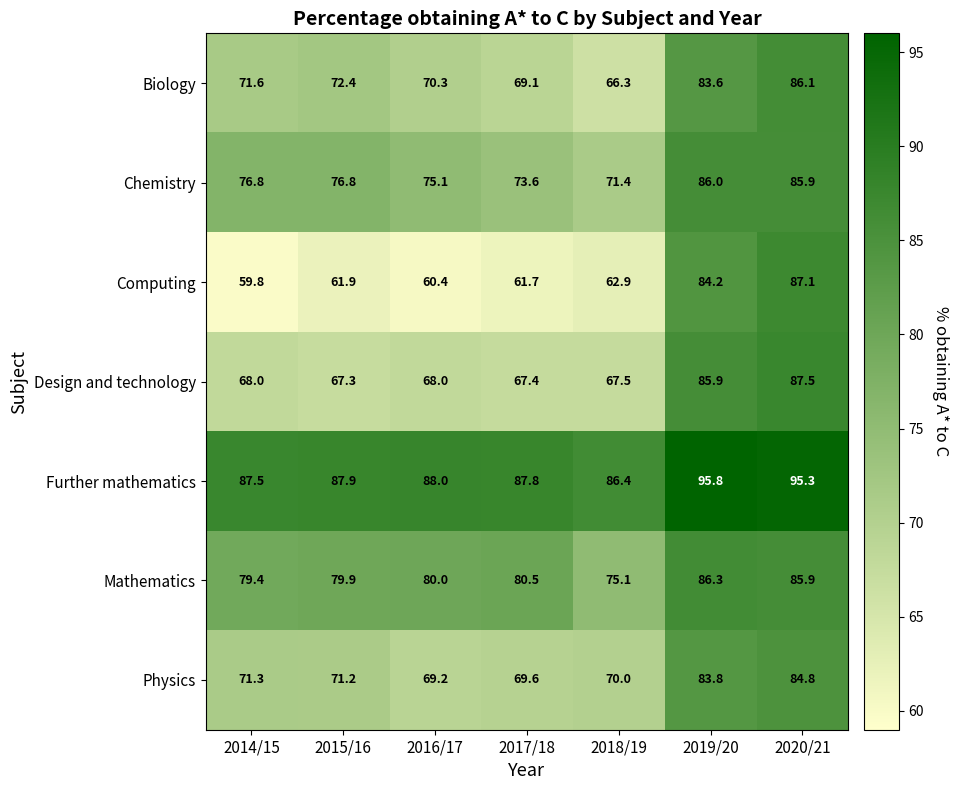

What is the approximate value of Biology at 2016/17?

70.3